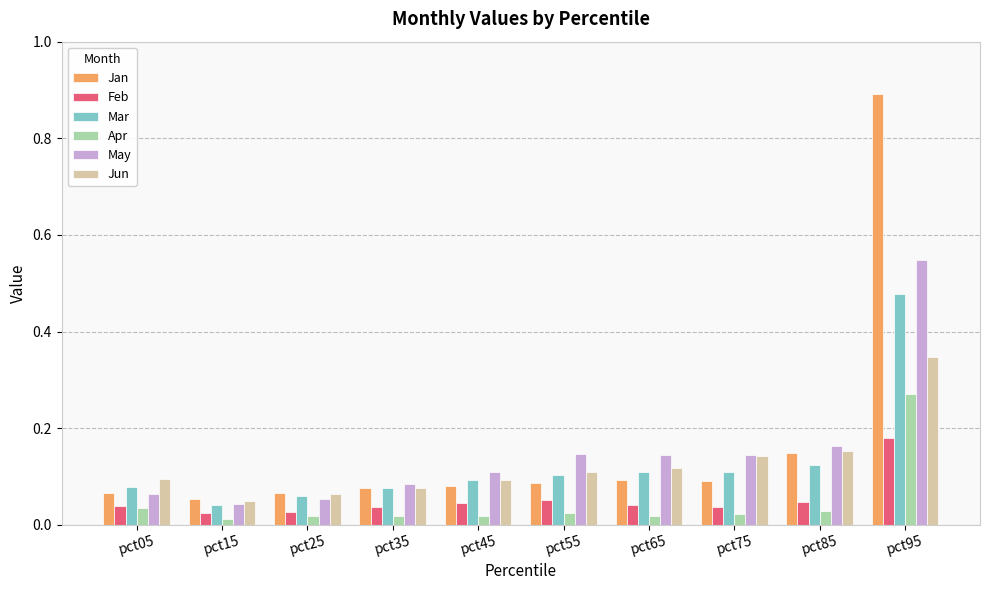

What is the sum of all May values?

1.5